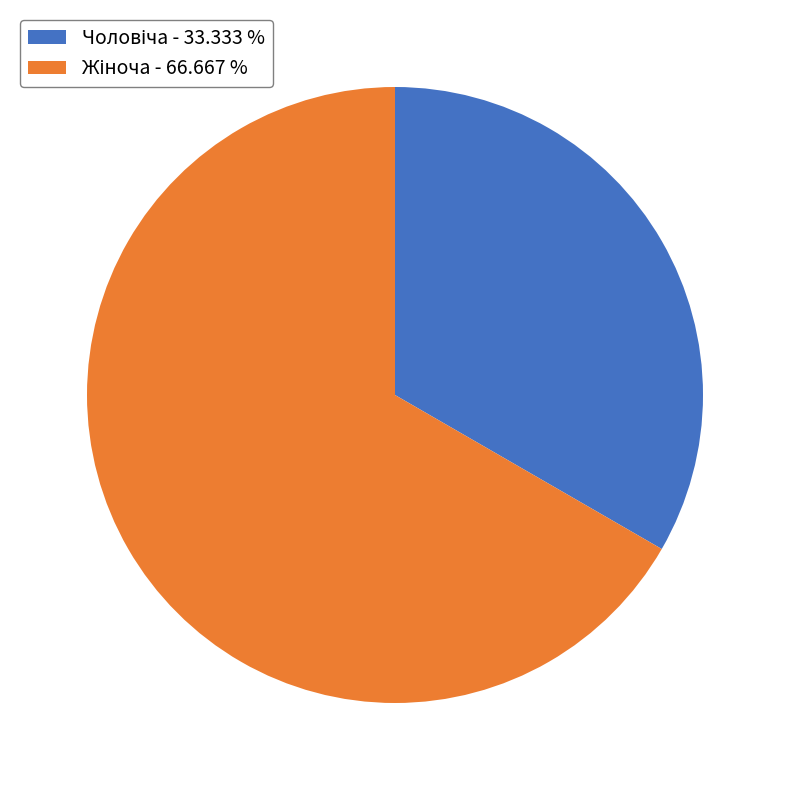

Is there any slice that represents more than half of the pie?

Yes